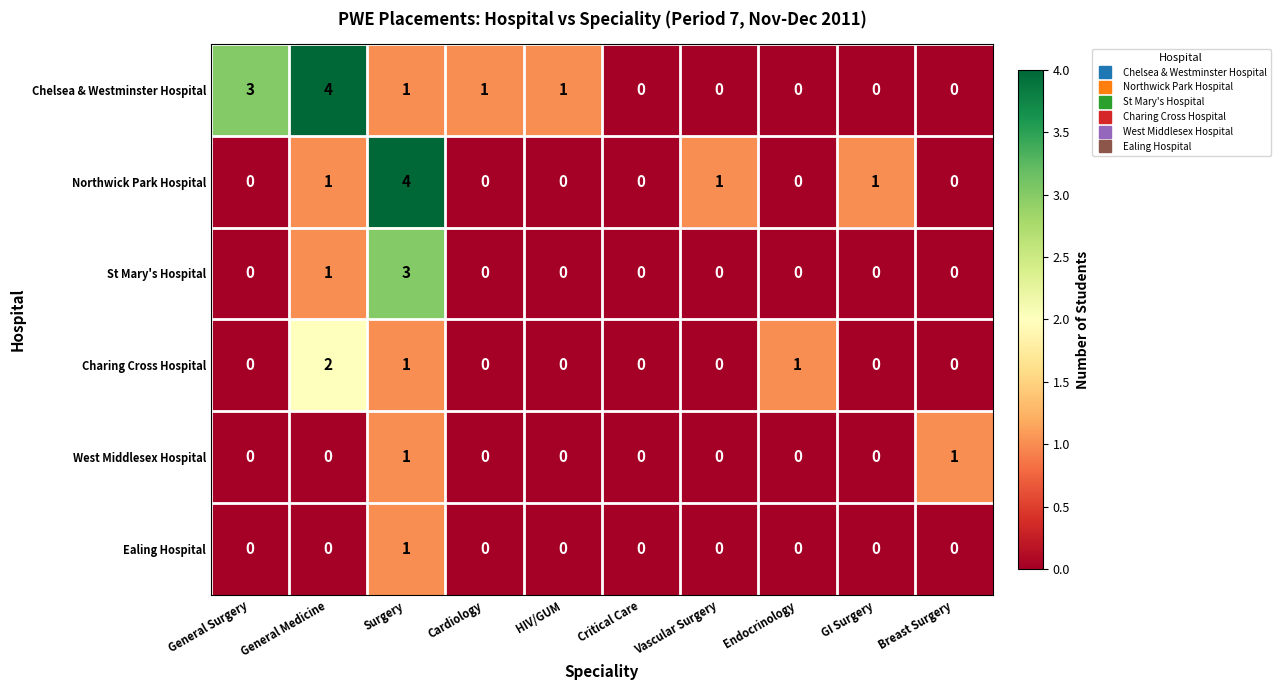

Is it true that Charing Cross Hospital equals 0 at Critical Care?

True